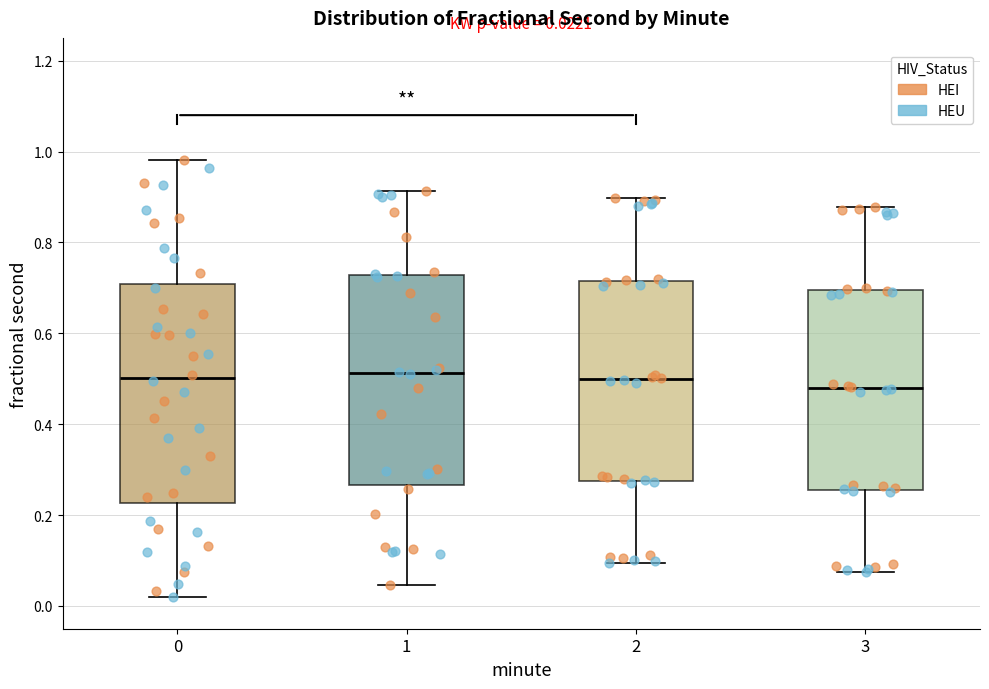

Which box has the lowest median line?

3